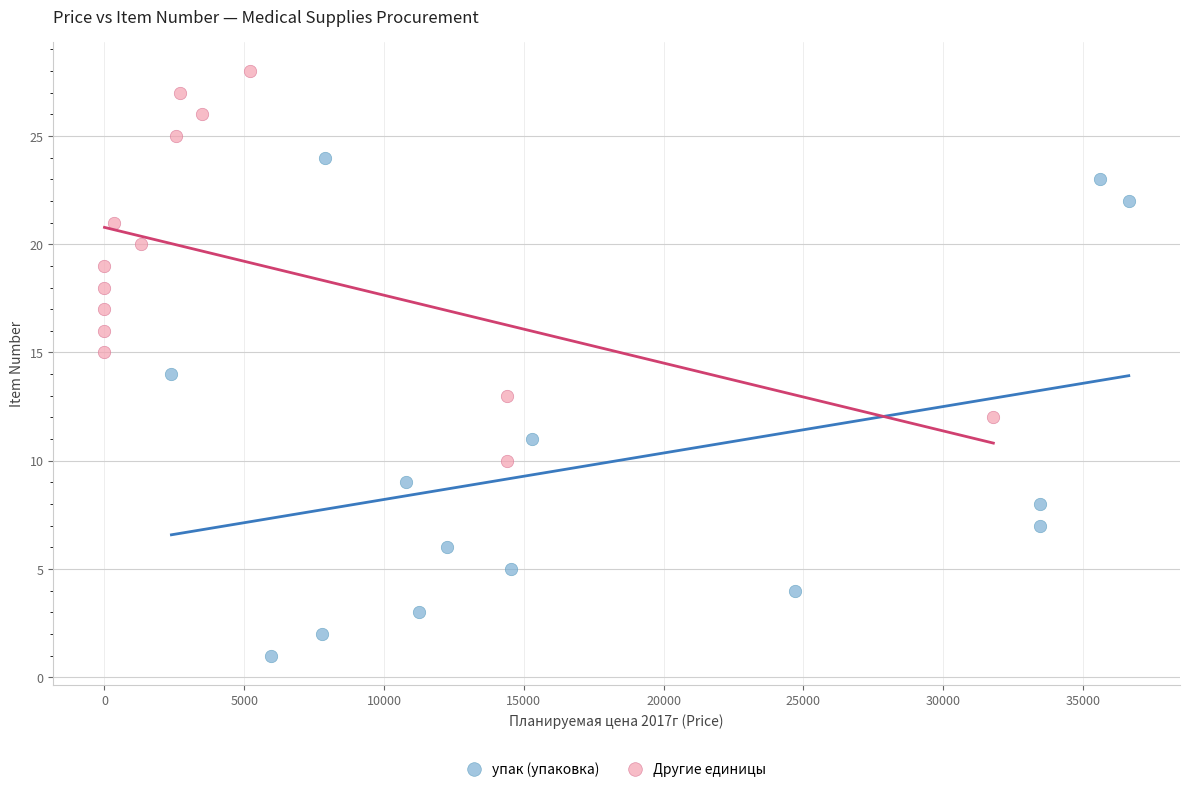

Which series reaches the minimum Y coordinate?

упак (упаковка)